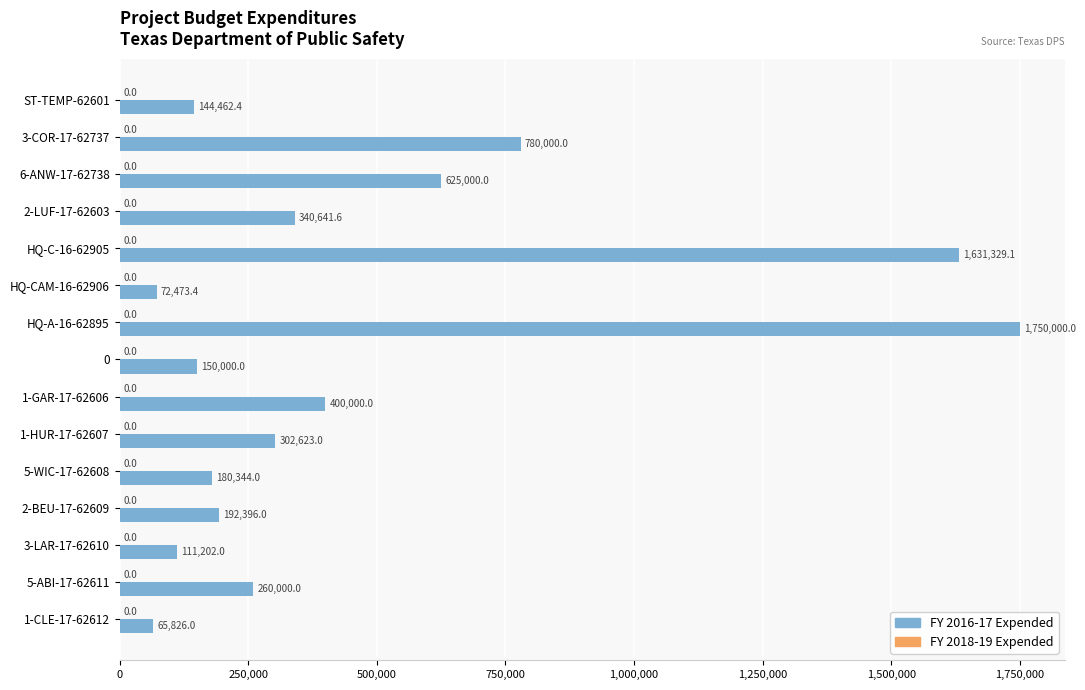

Reading top to bottom, list all the values displayed in this chart.

144462.4	780000.0	625000.0	340641.6	1631329.1	72473.4	1750000.0	150000.0	400000.0	302623.0	180344.0	192396.0	111202.0	260000.0	65826.0